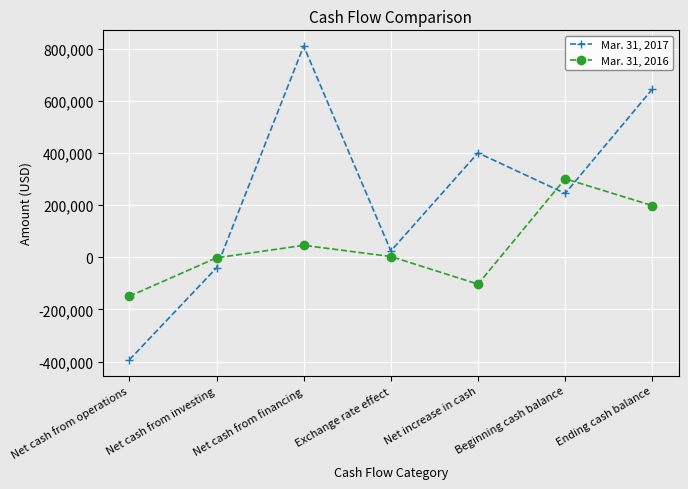

Is it true that Mar. 31, 2016 equals 443945 at Beginning cash balance?

False